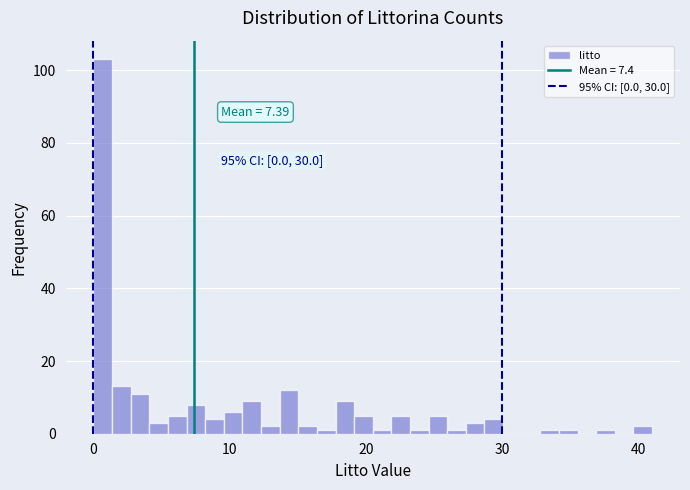

Read against the x-axis, roughly where is the centre of the tallest bar?

1